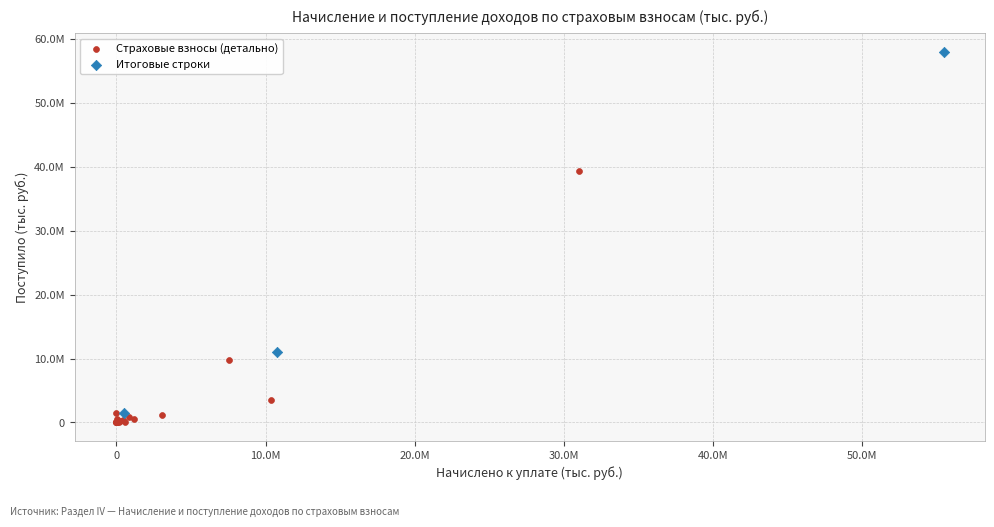

Which series has the widest spread of Y values?

Итоговые строки